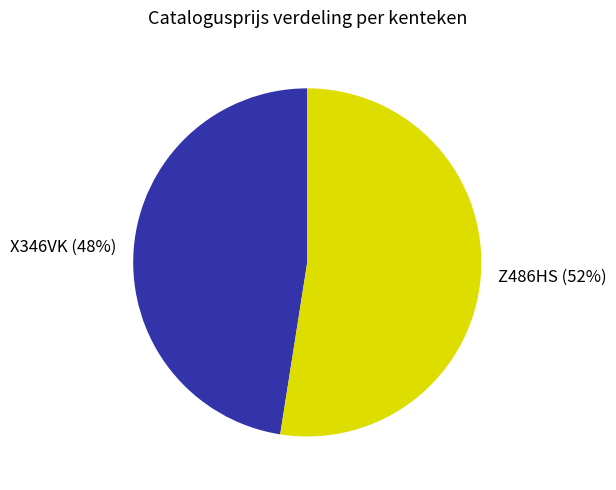

To the nearest percent, what is the average slice percentage?

50%